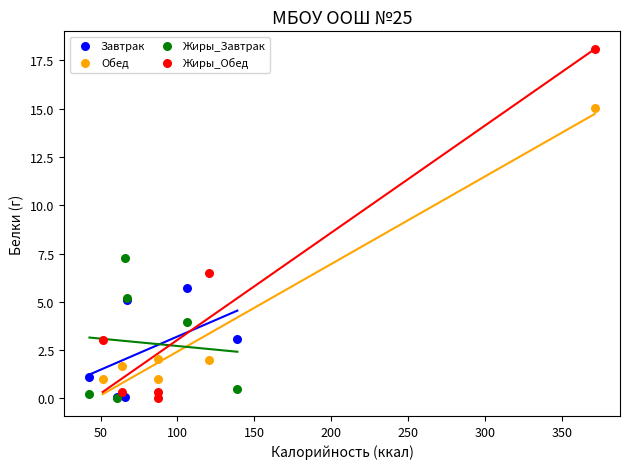

Which series reaches the maximum Y coordinate?

Жиры_Обед